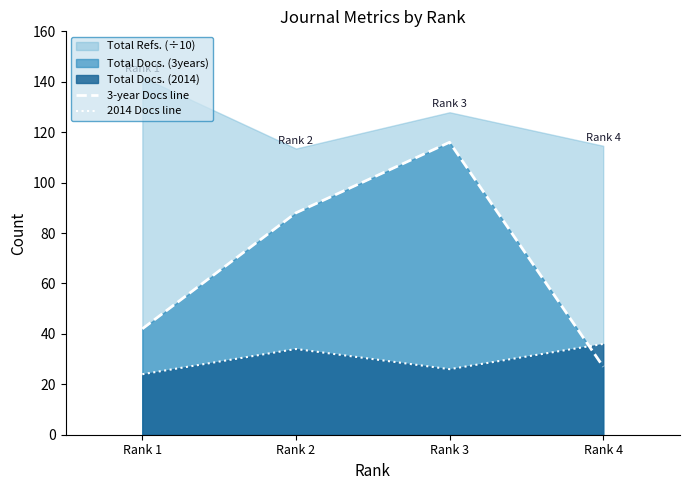

What is the sum of the 2014 Docs line values at Rank 4 and Rank 3?

62